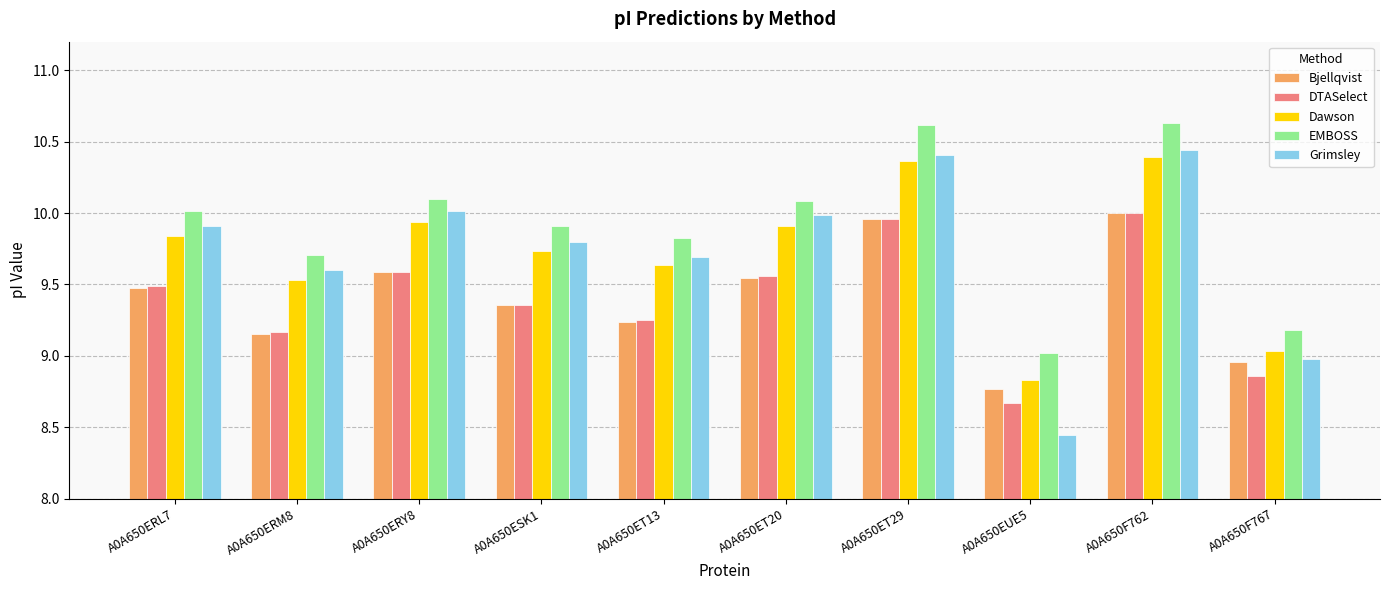

What is the sum of the EMBOSS values at A0A650ERL7 and A0A650ERY8?

20.1